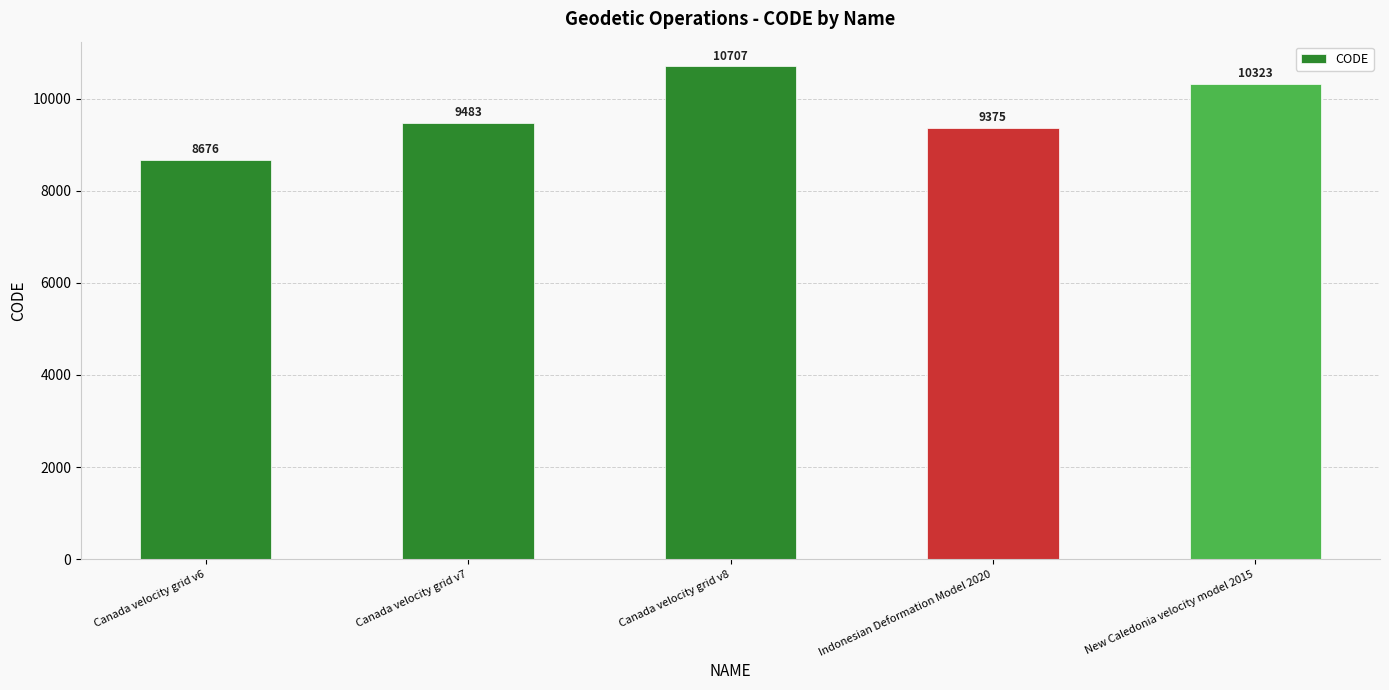

Rank the categories by value from lowest to highest.

Canada velocity grid v6, Indonesian Deformation Model 2020, Canada velocity grid v7, New Caledonia velocity model 2015, Canada velocity grid v8